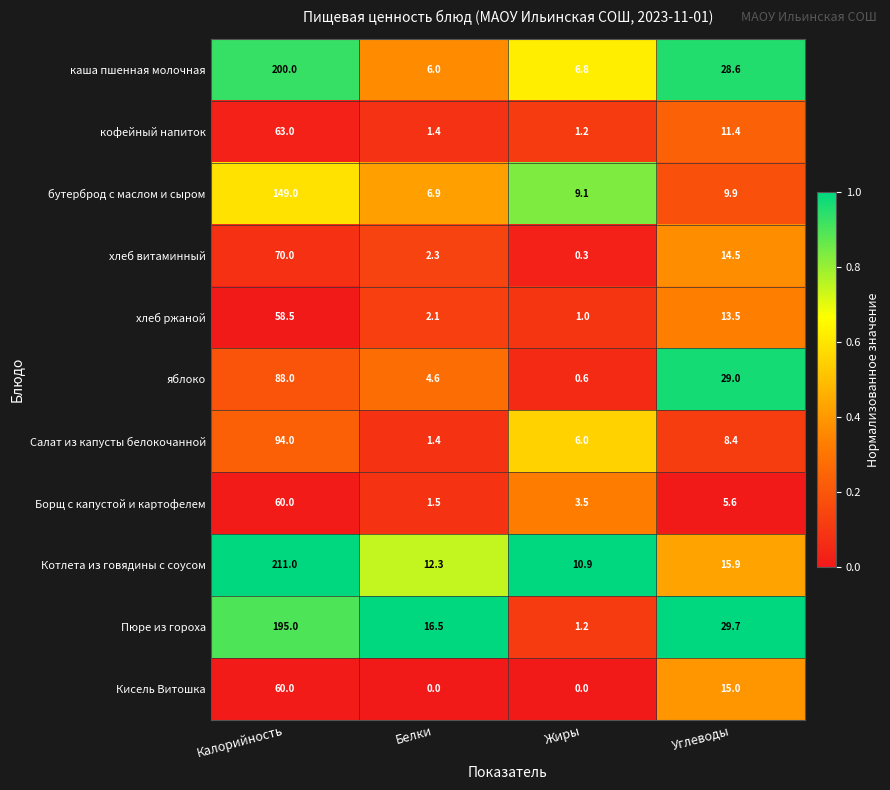

What is the total value across all series at Калорийность?

1248.5